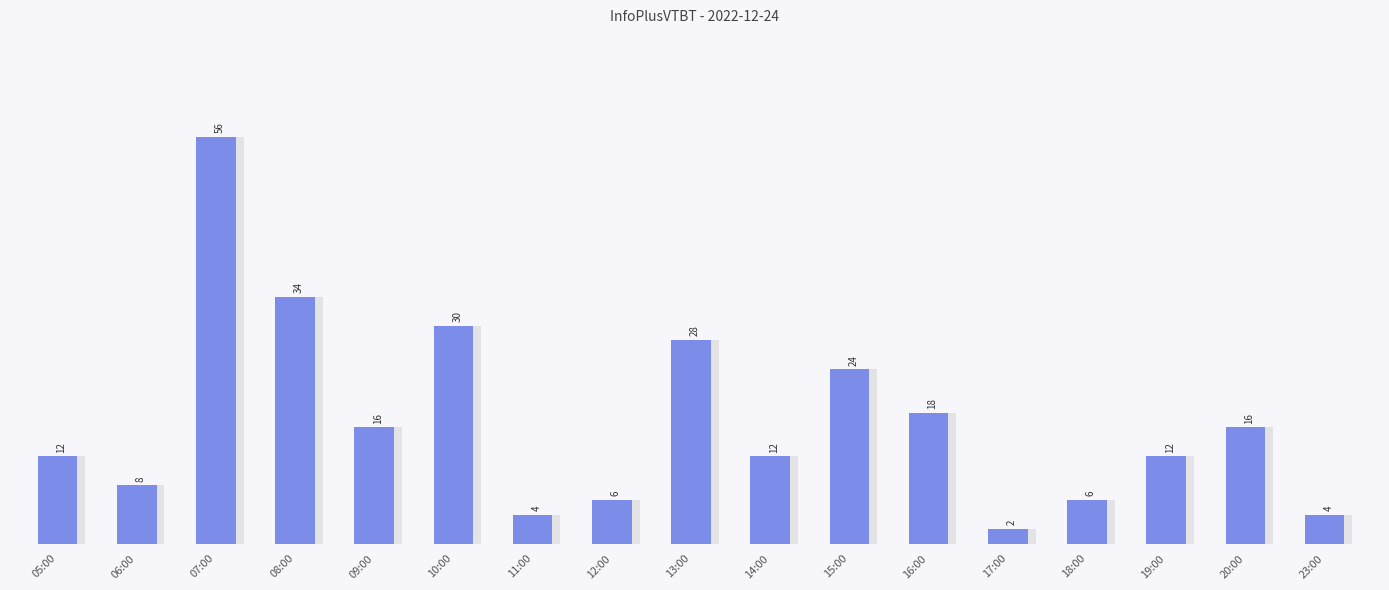

What value does the data have at 19:00, to the nearest 5?

10